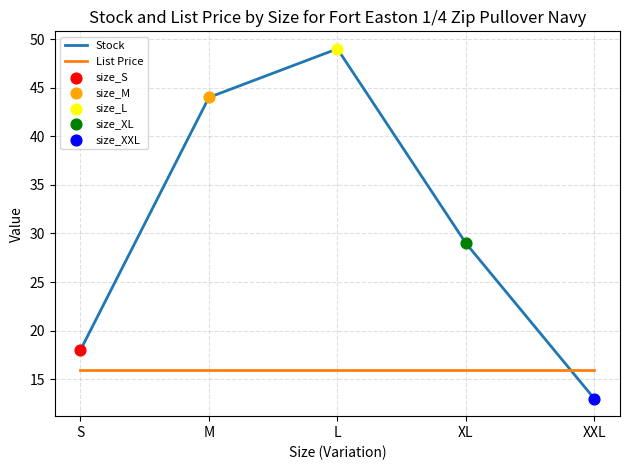

Between M and L, which series saw the biggest shift?

Stock